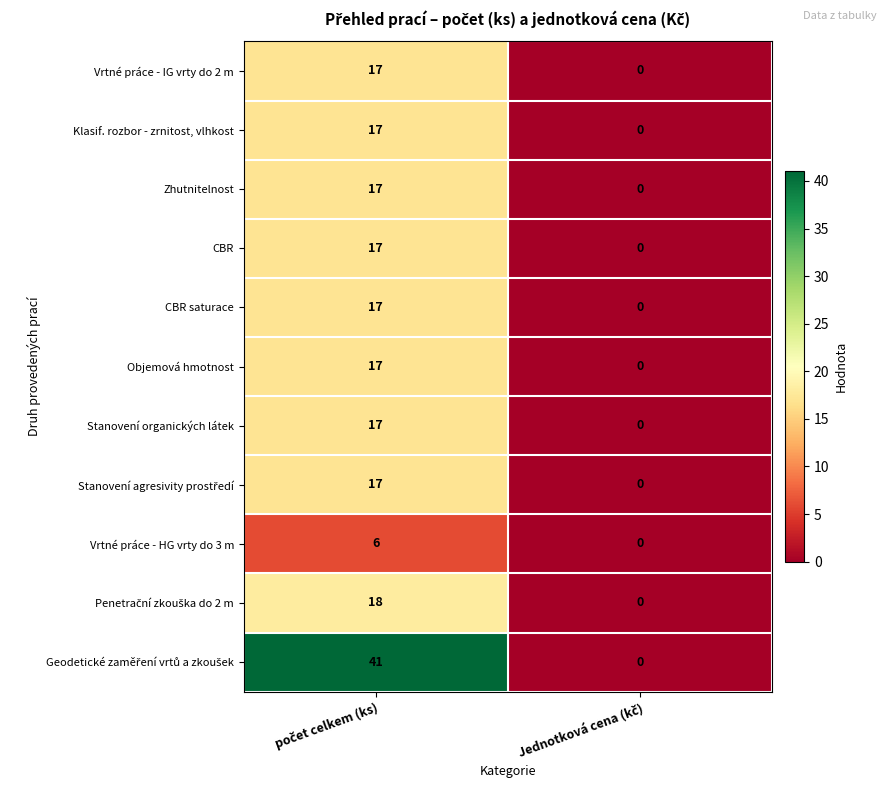

What is the sum of all CBR values?

17